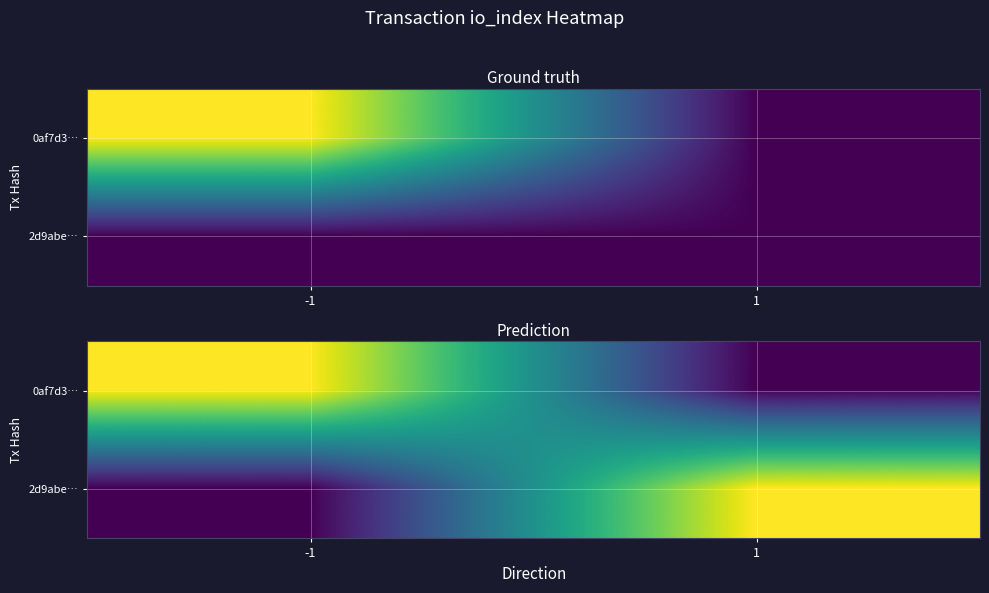

At which label does 0af7d3… reach its minimum?

1